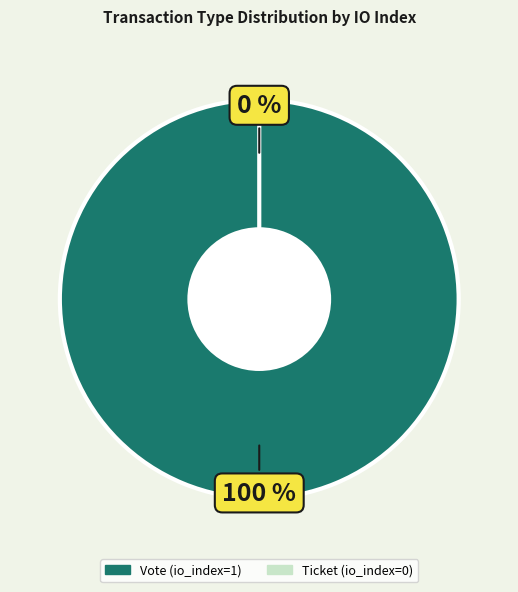

Does any single category account for the majority?

Yes